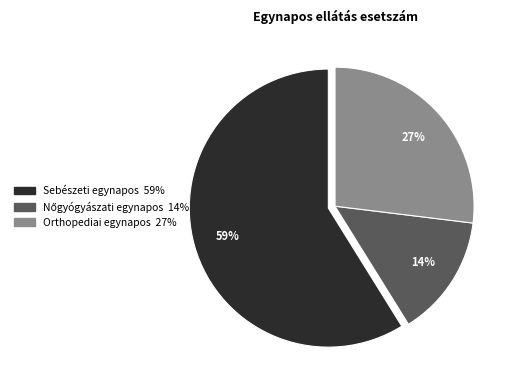

To the nearest percent, what is the average slice percentage?

33%